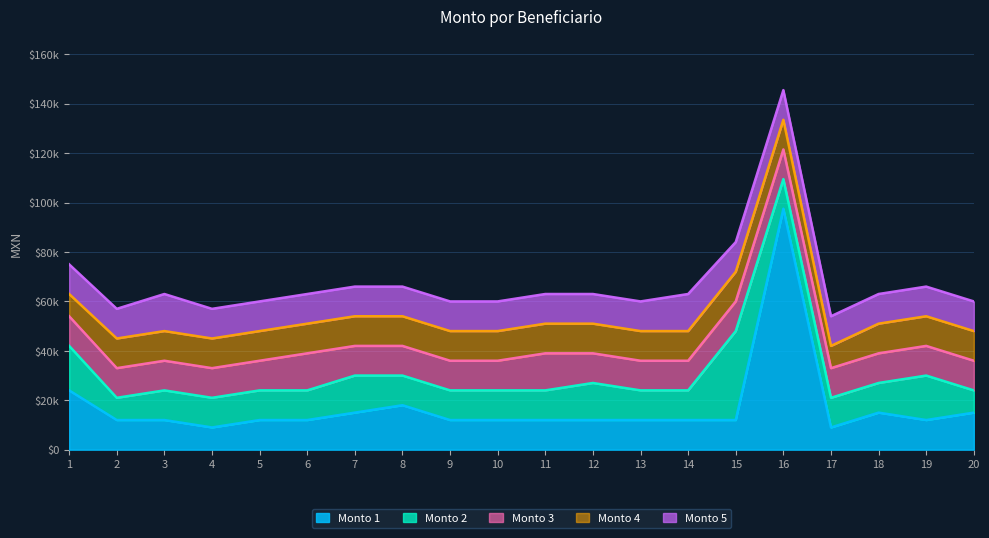

Which series has the widest spread of values?

Monto 1